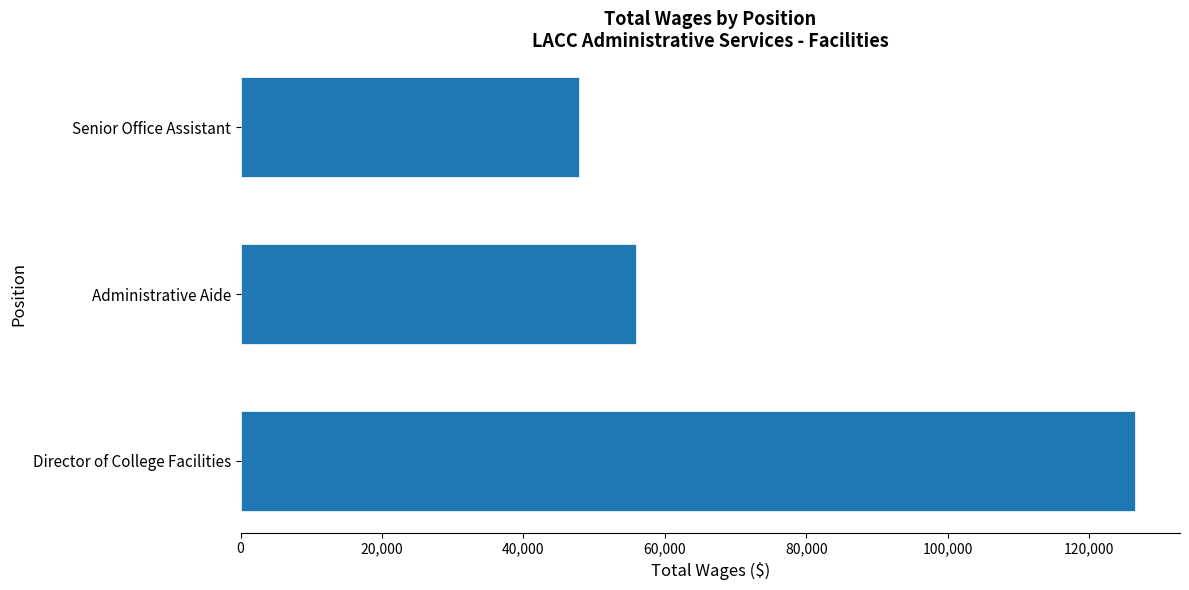

Count the values in the range 47905 to 126524.

3